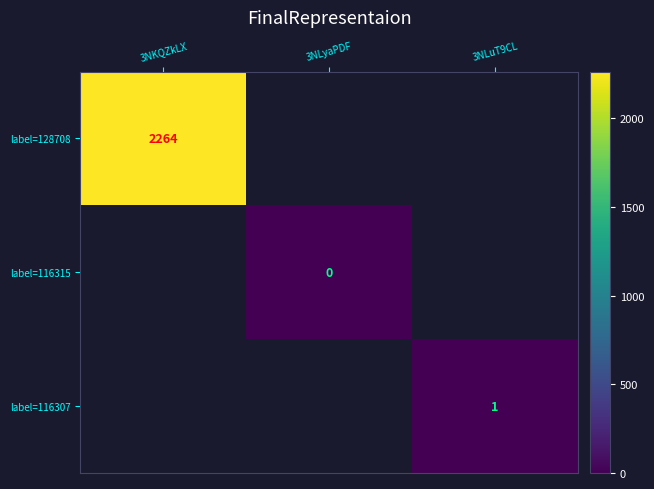

Is the value of label=128708 at 3NKQZkLX greater than the value of label=116307 at 3NLuT9CL?

Yes